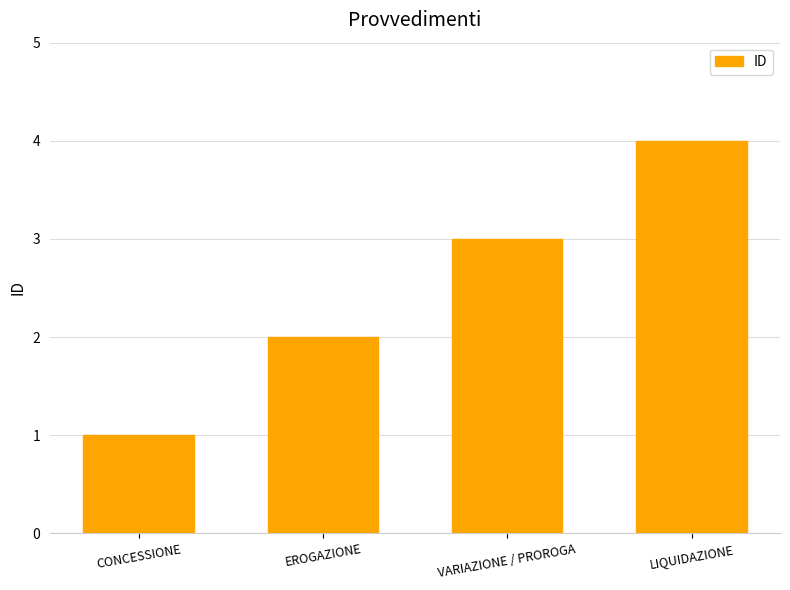

What is the sum of all values?

10